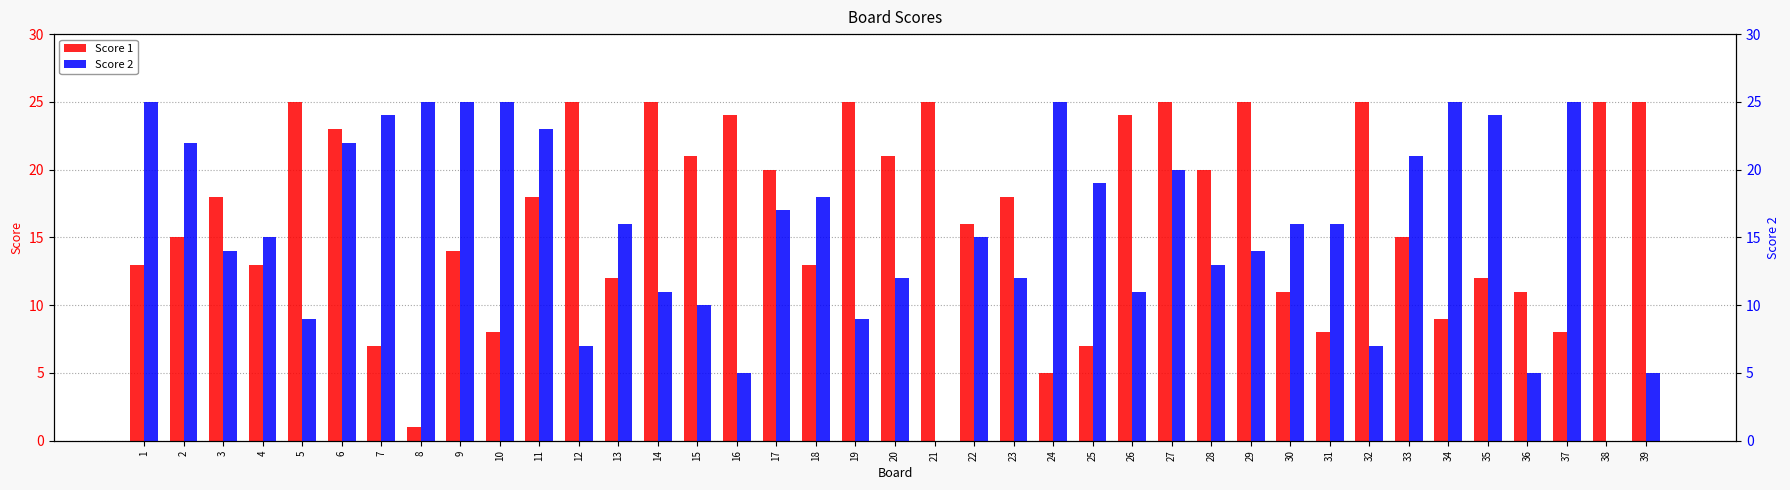

Which series has the largest total across all categories?

Score 1